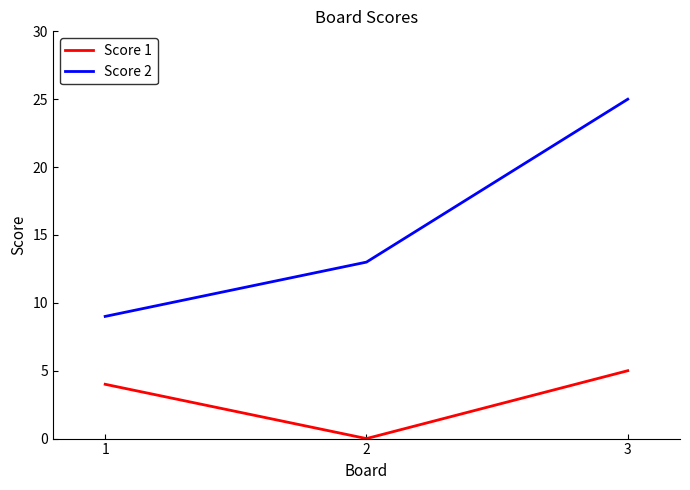

The value of Score 2 at 1 is 9. True or false?

True